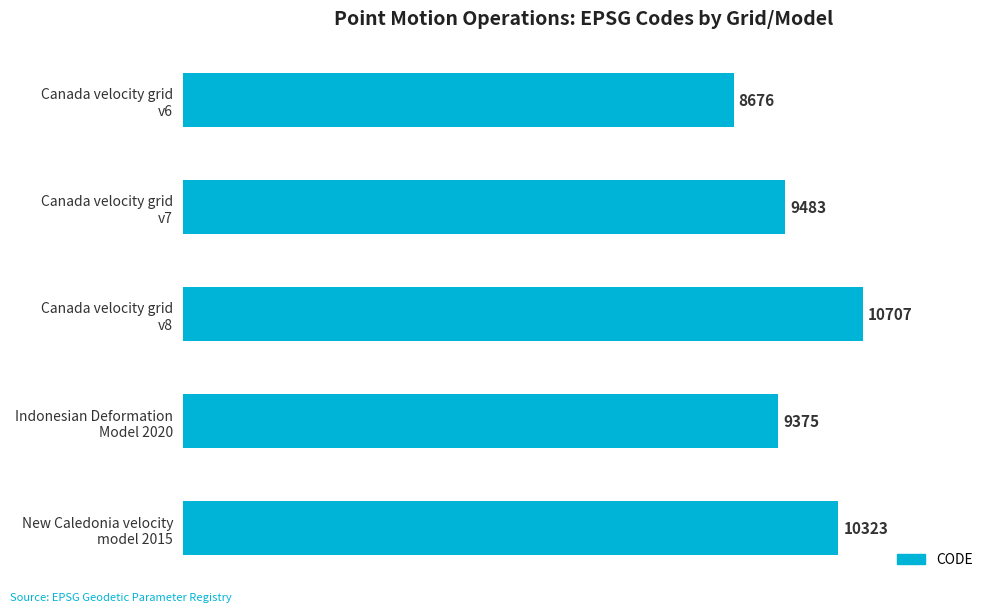

How many bars are there in total?

5